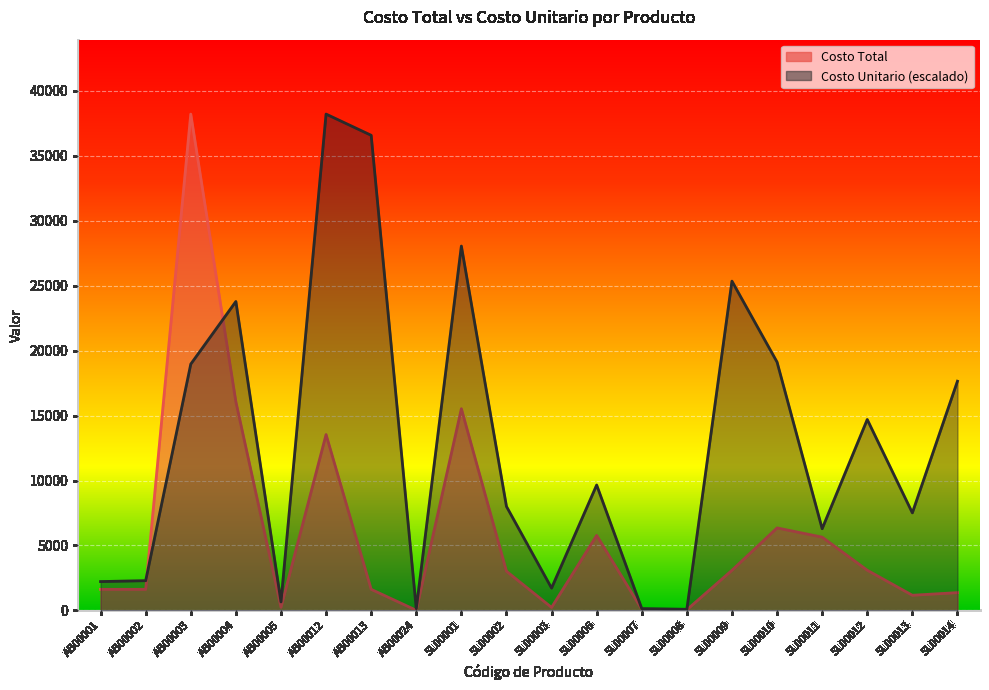

What is the label of the 8th point from the right?

SL00007